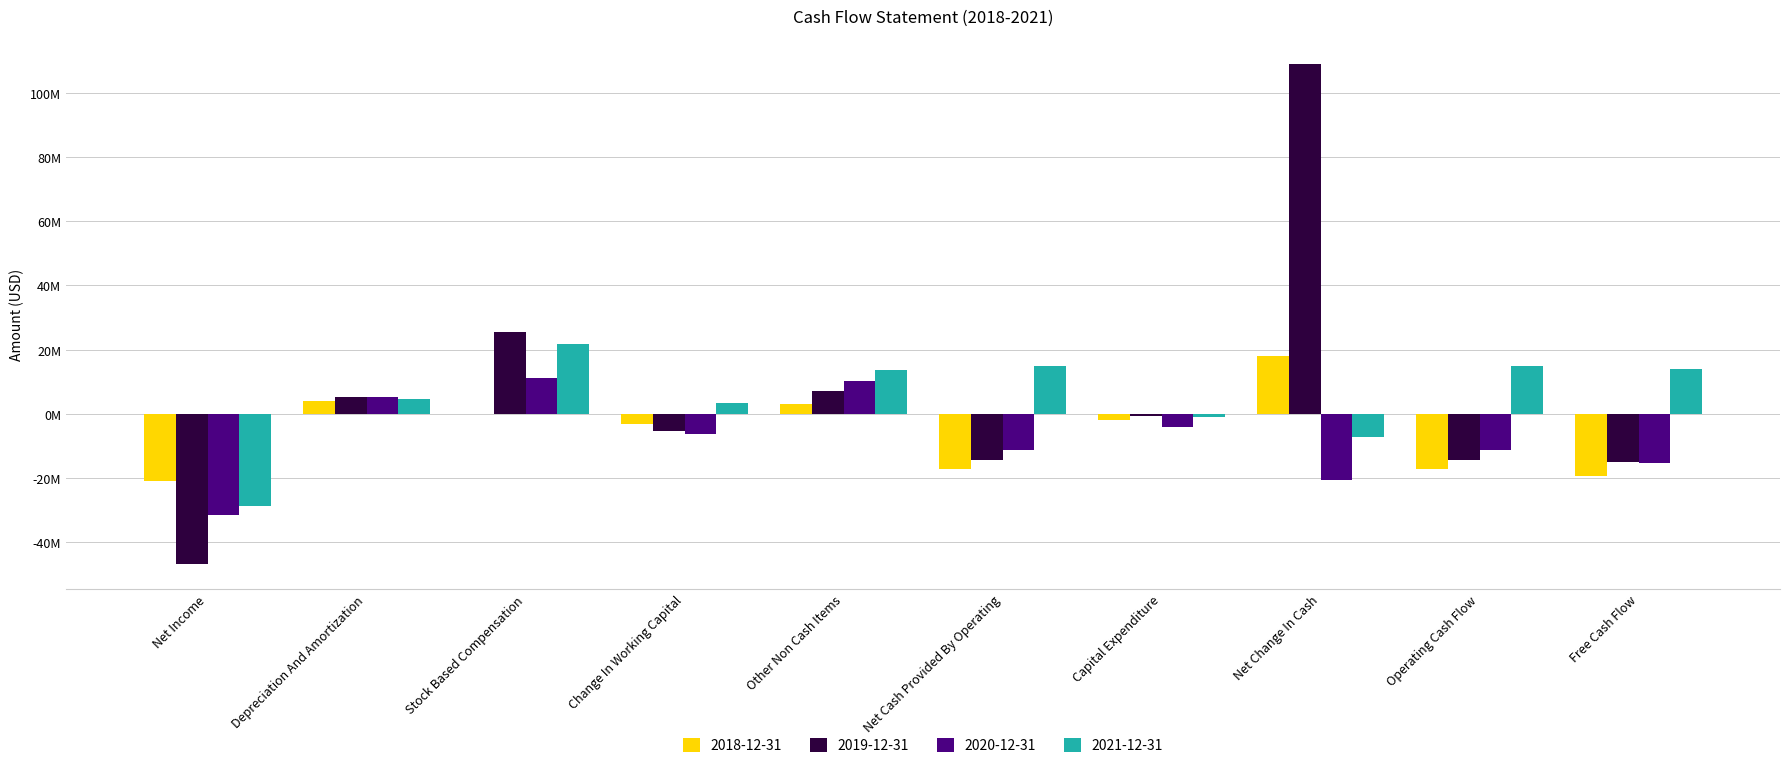

What are all the series names shown in the legend?

2018-12-31, 2019-12-31, 2020-12-31, 2021-12-31